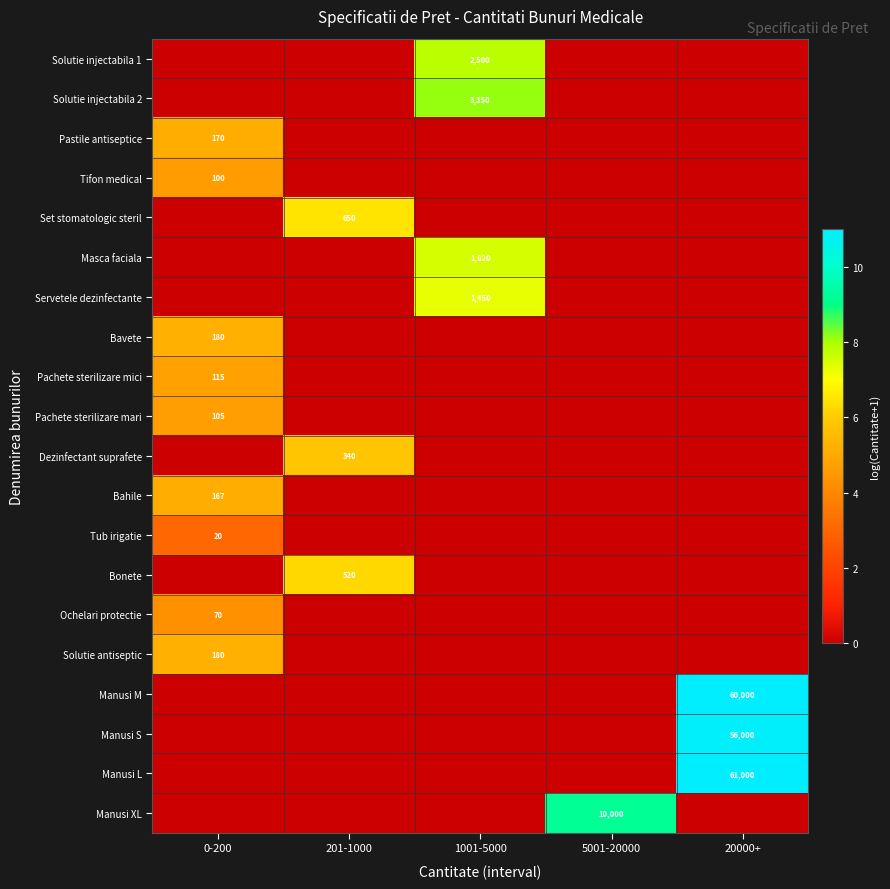

Count the number of categories in the chart.

5